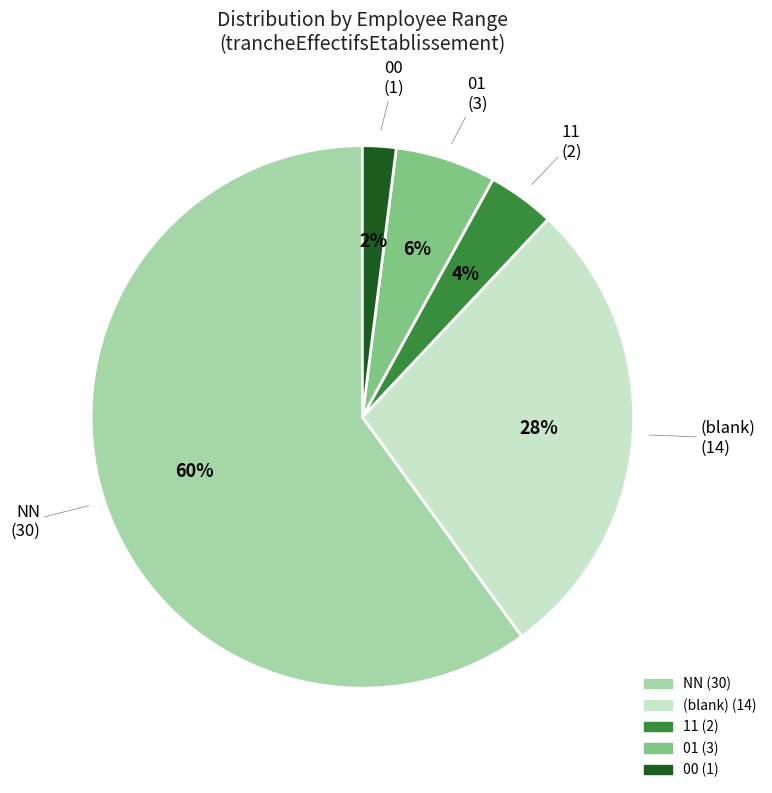

To the nearest percent, what is the difference between the largest and smallest slice percentages?

58%